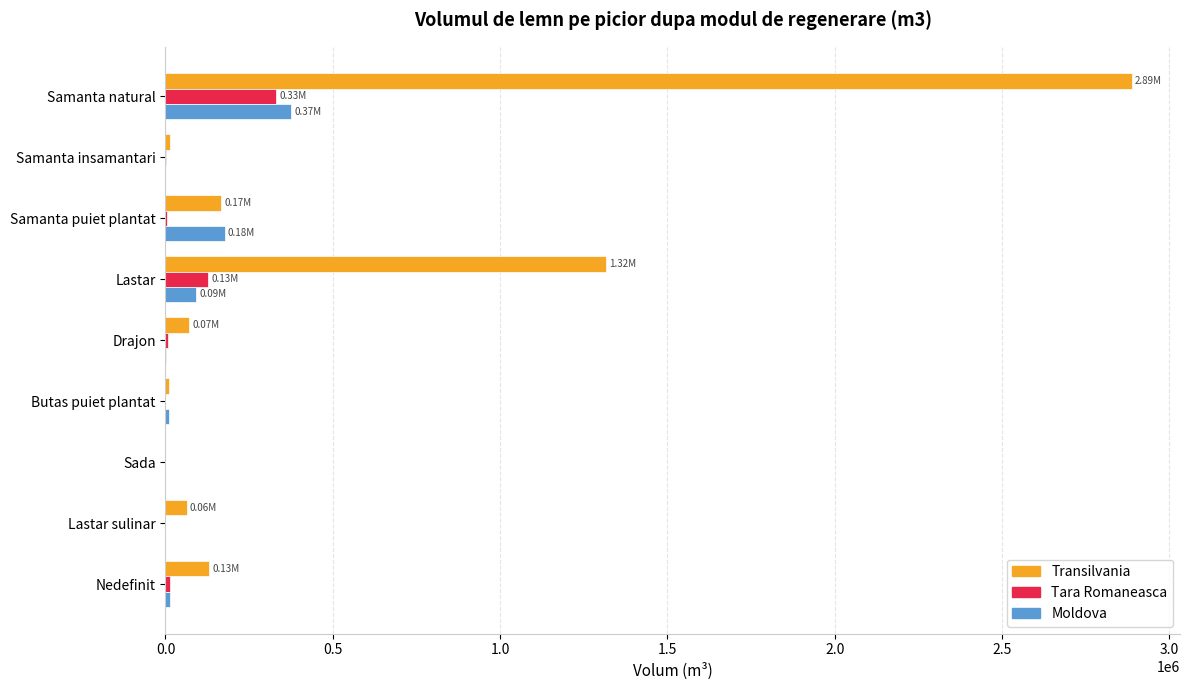

How many data points in Moldova are above 9255?

5